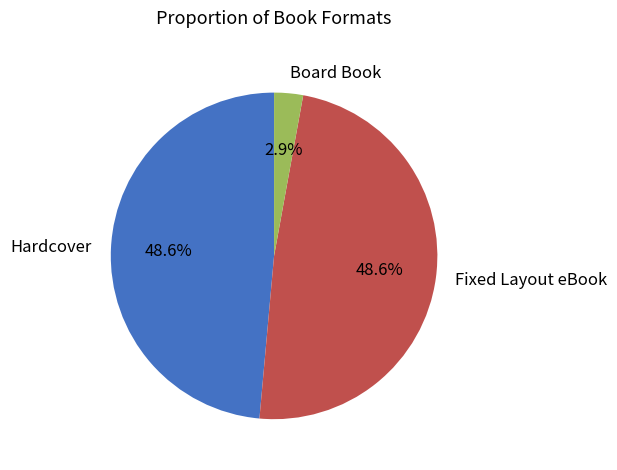

Is there any slice that represents more than half of the pie?

No